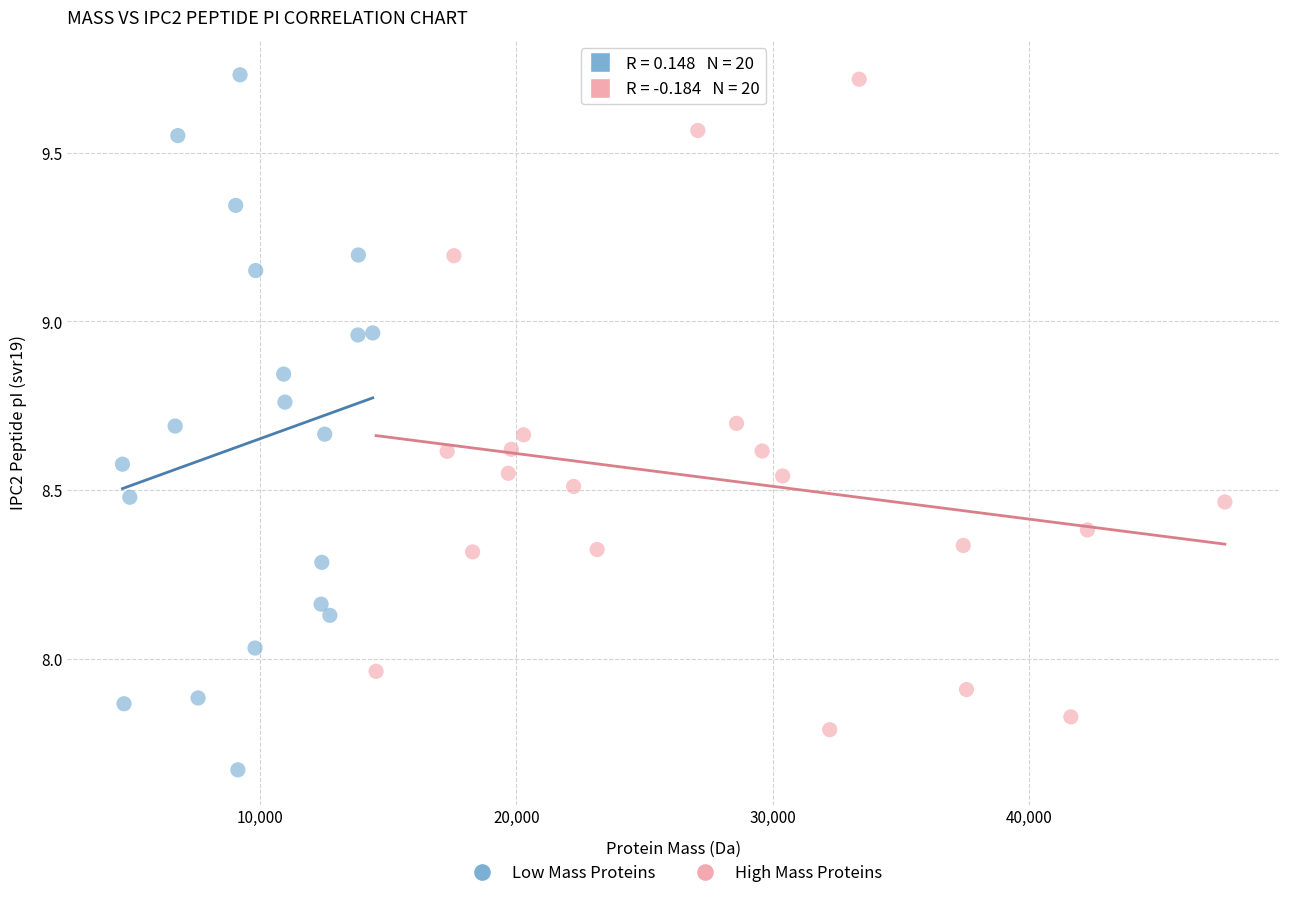

Which series has the largest Y range (max minus min)?

Low Mass Proteins